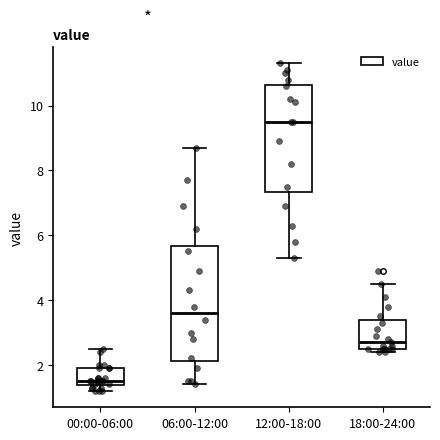

Reading left to right, read every box against the y-axis: the position of its median line, the range the box covers, and the ends of its whiskers. The values are not printed on the chart, so give them approximately, as read against the axis.

00:00-06:00: median 1.6, box 1.4 to 2.0, whiskers 1.2 to 2.6
06:00-12:00: median 3.6, box 2.2 to 5.6, whiskers 1.4 to 8.8
12:00-18:00: median 9.6, box 7.4 to 10.6, whiskers 5.4 to 11.4
18:00-24:00: median 2.8, box 2.6 to 3.4, whiskers 2.4 to 4.6